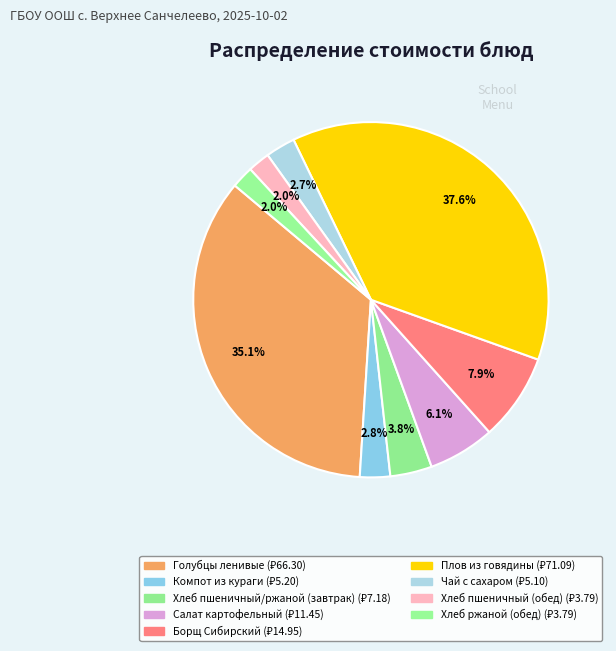

Do Голубцы ленивые and Салат картофельный together represent more than half of the pie?

No